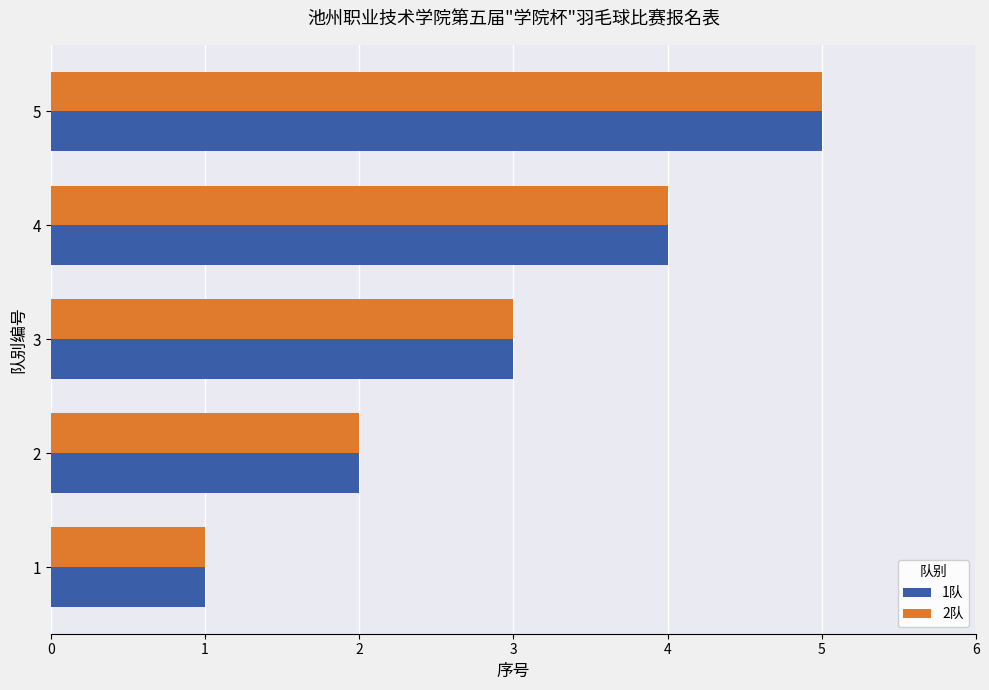

At which category is the sum across all series the highest?

5